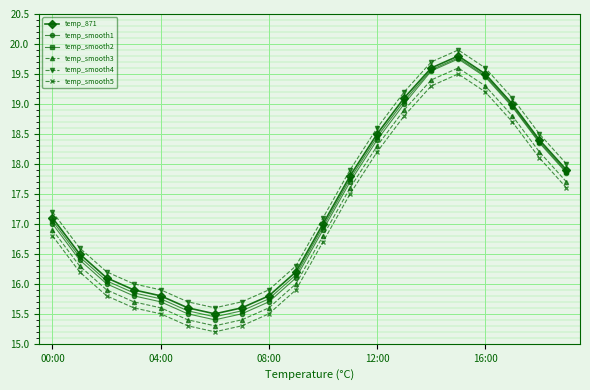

Which series has the widest spread of values?

temp_smooth1